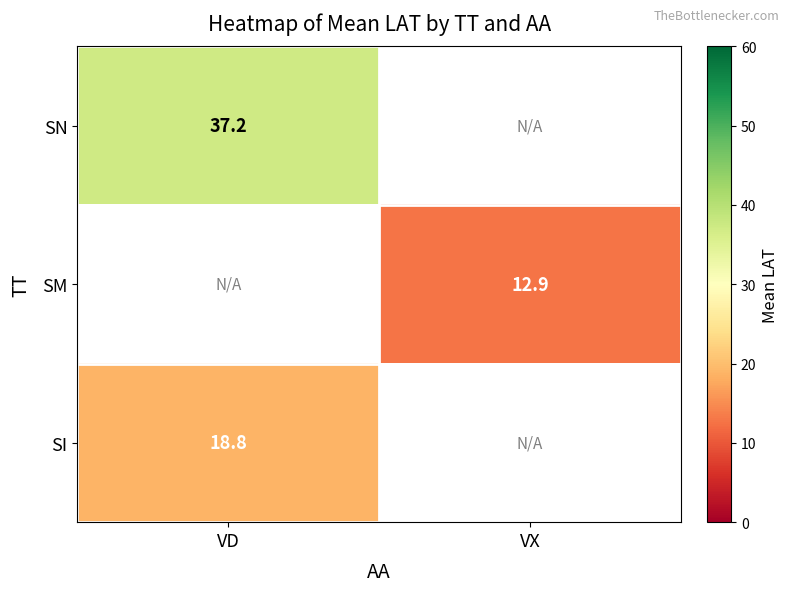

Is the value of SI at VD greater than the value of SM at VD?

No